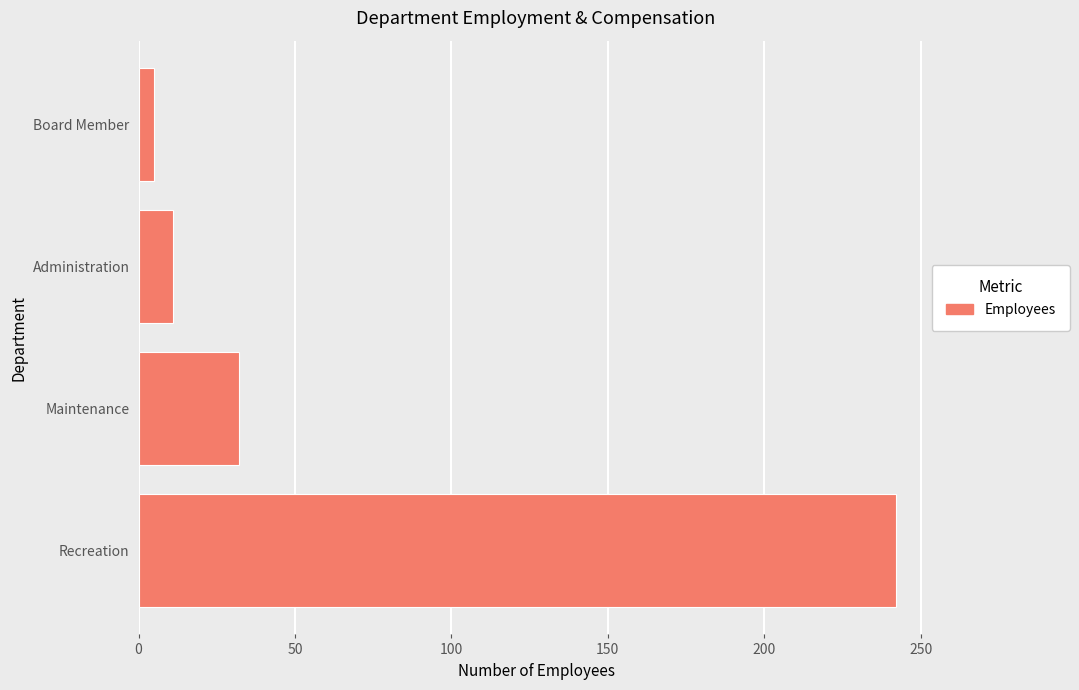

Is it true that the value at Administration is 11?

True